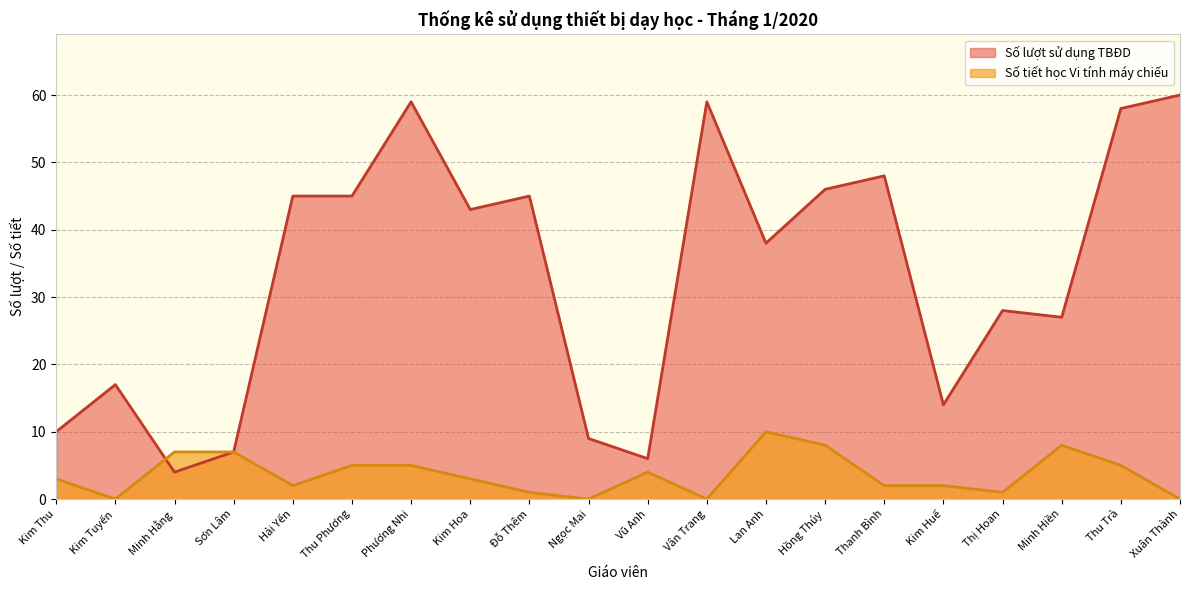

What is the maximum value shown in the chart?

60